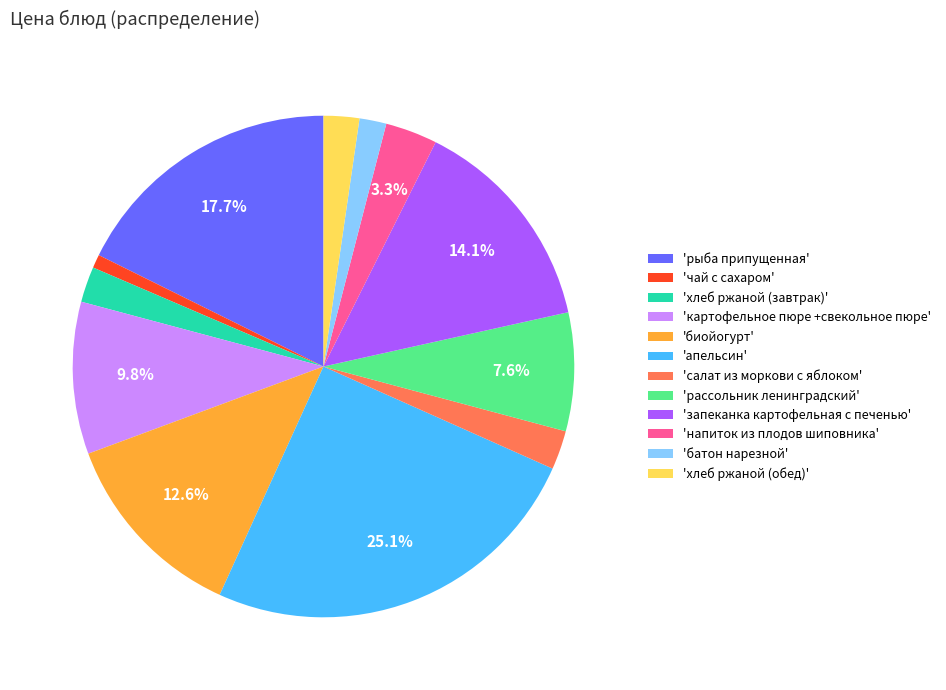

What is the ratio of the value at 'запеканка картофельная с печенью' to the value at 'рыба припущенная'?

0.8